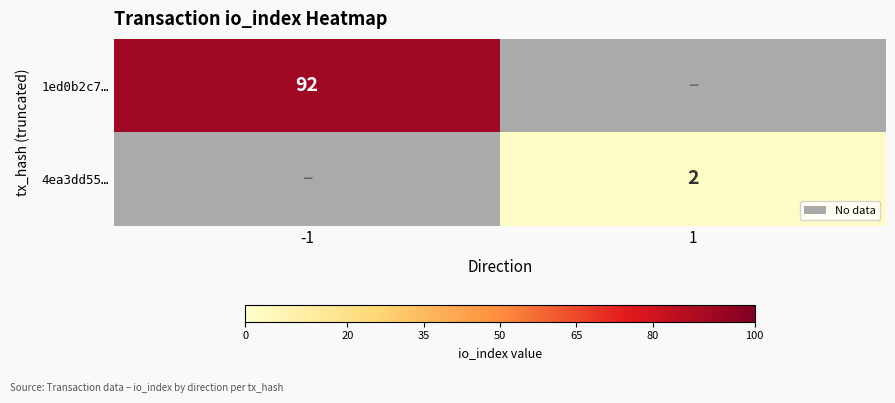

Is the value of 4ea3dd55… at 1 greater than the value of 1ed0b2c7… at -1?

No